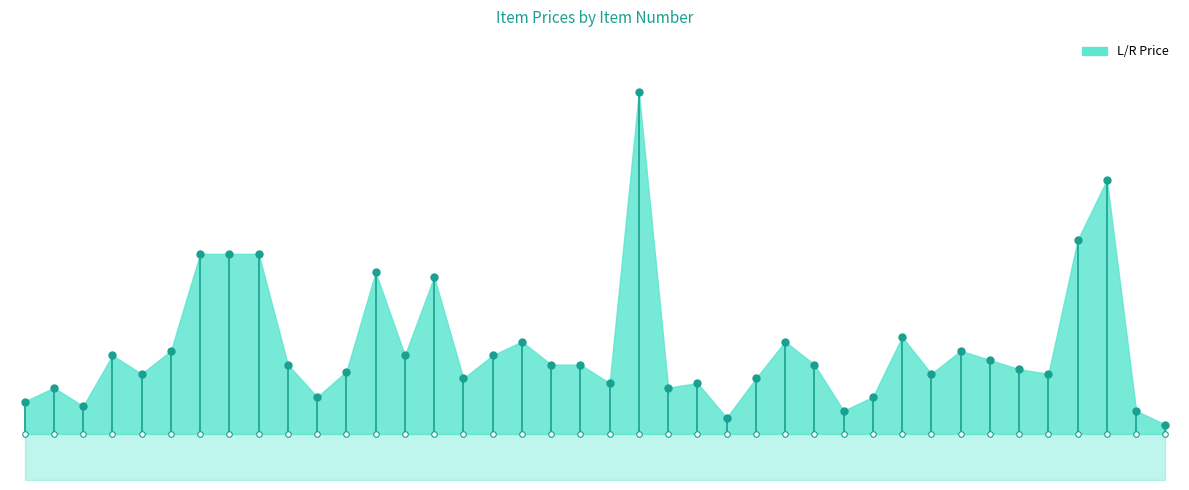

Where is L/R Price nearest to the value 48?

280